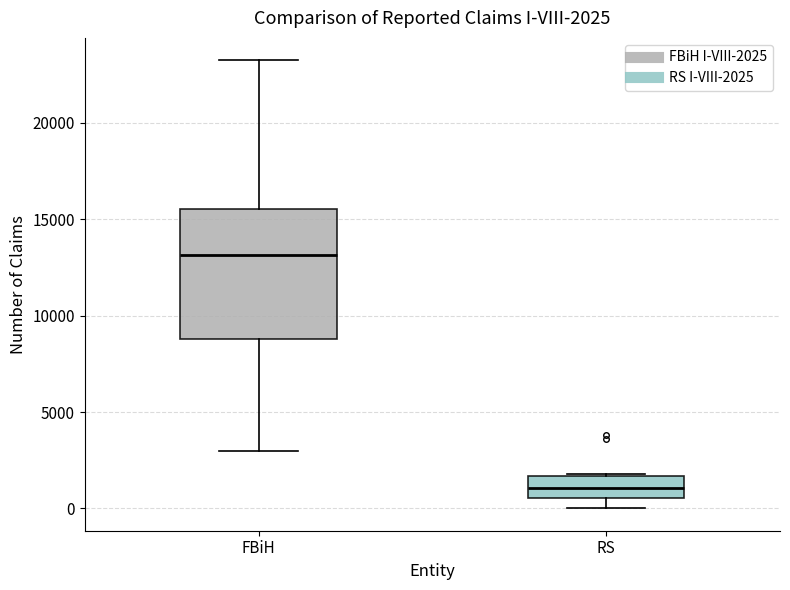

Which box is the tallest, from its lower edge to its upper edge?

FBiH